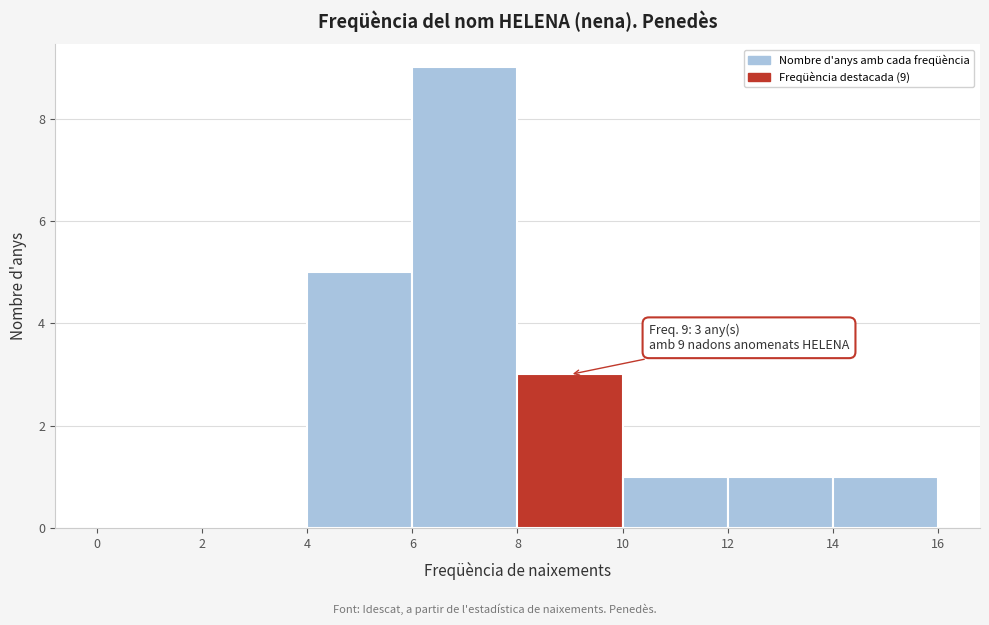

Which range on the x-axis has the tallest bar?

6 to 8